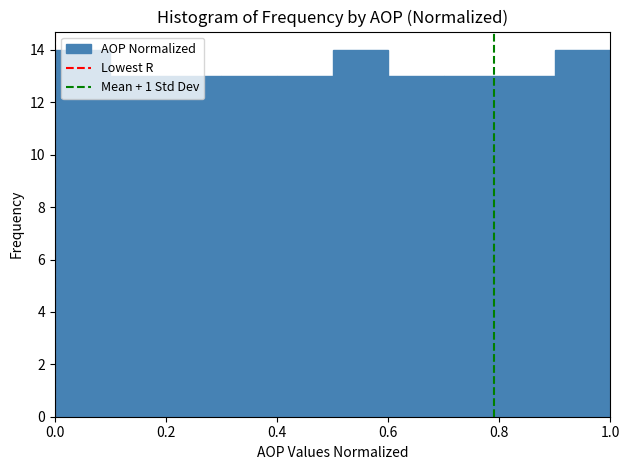

Reading left to right, transcribe this chart: for each bar, give the range it covers on the x-axis and its height. The values are not printed on the chart, so give them approximately, as read against the axis.

0.0 to 0.1: 14
0.1 to 0.2: 13
0.2 to 0.3: 13
0.3 to 0.4: 13
0.4 to 0.5: 13
0.5 to 0.6: 14
0.6 to 0.7: 13
0.7 to 0.8: 13
0.8 to 0.9: 13
0.9 to 1.0: 14